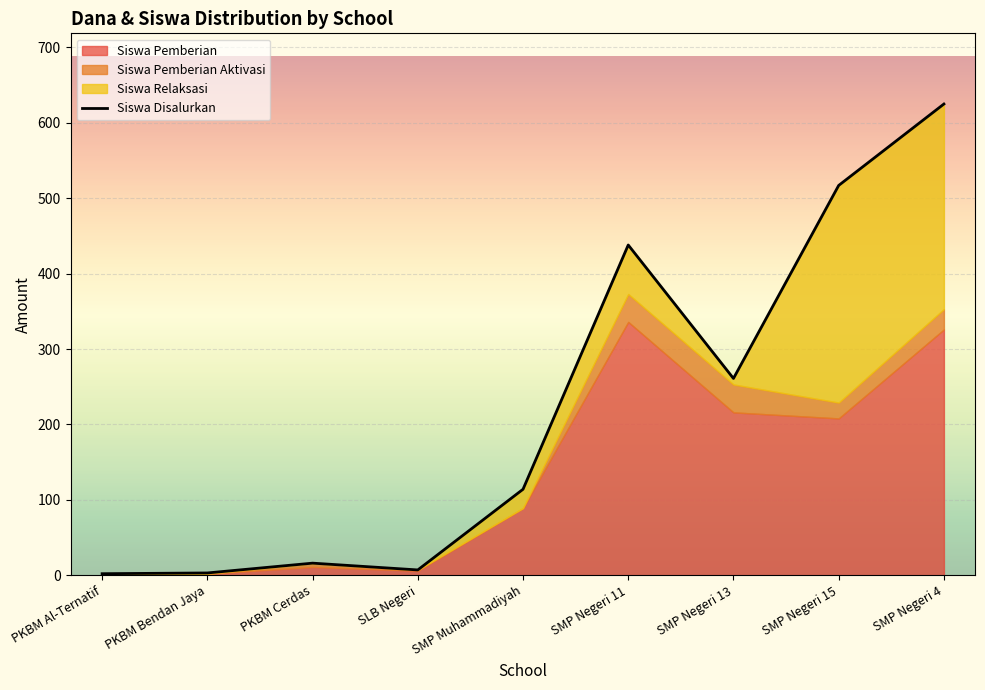

Does the chart display data point markers on the line(s)?

No